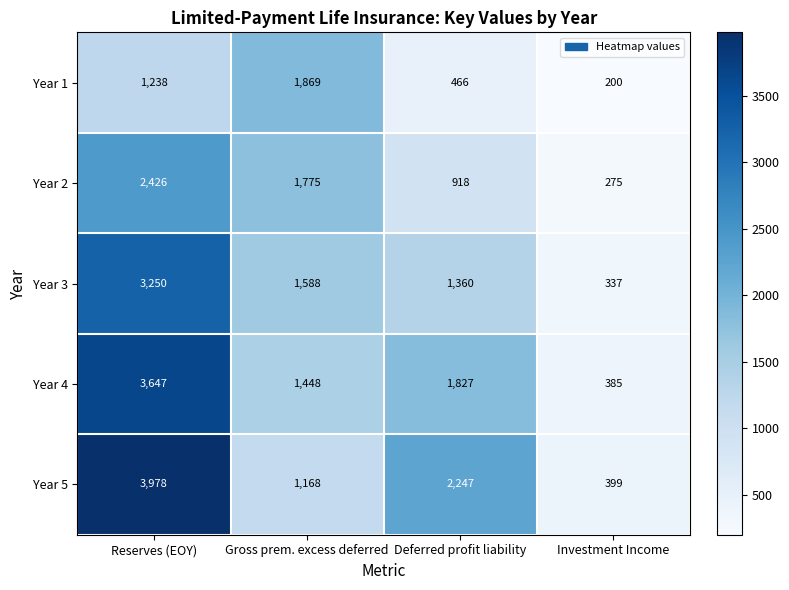

At how many categories does at least one series exceed 3793?

1